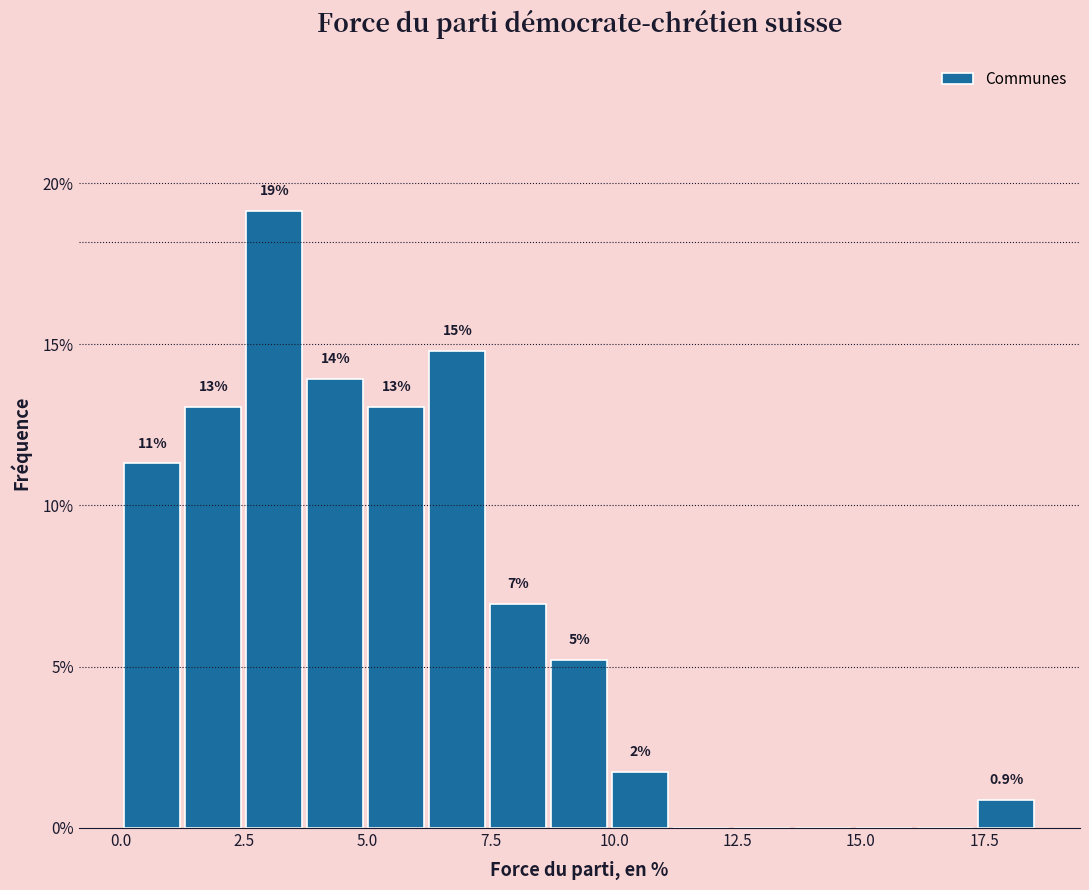

Read against the x-axis, roughly where is the centre of the tallest bar?

3.0